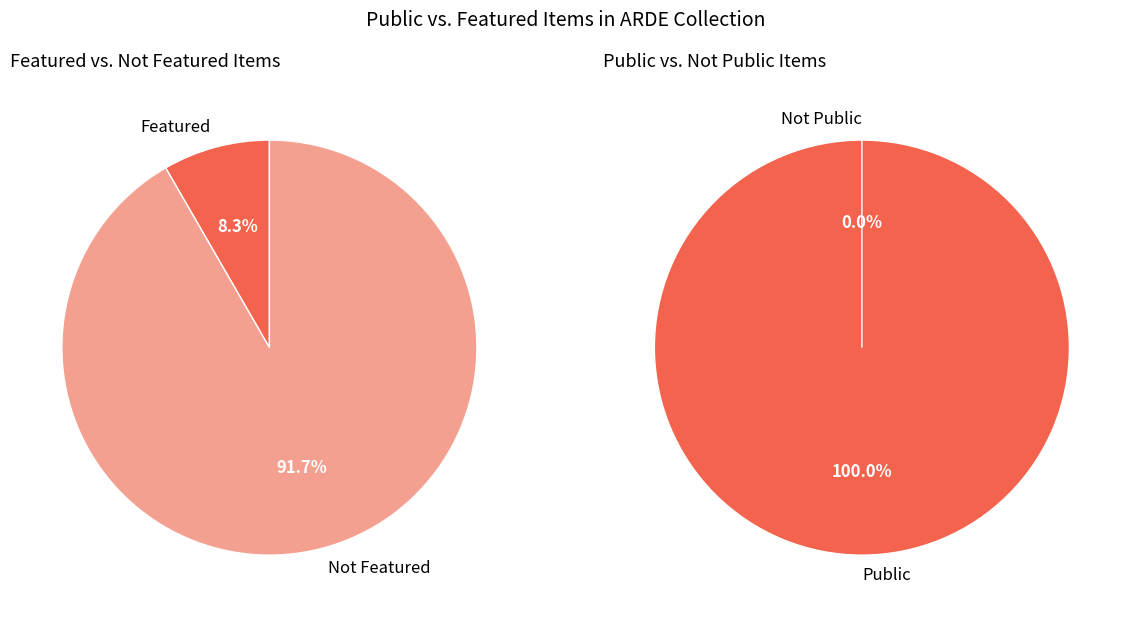

Is the sum of 6628 and 6534 greater than half?

No